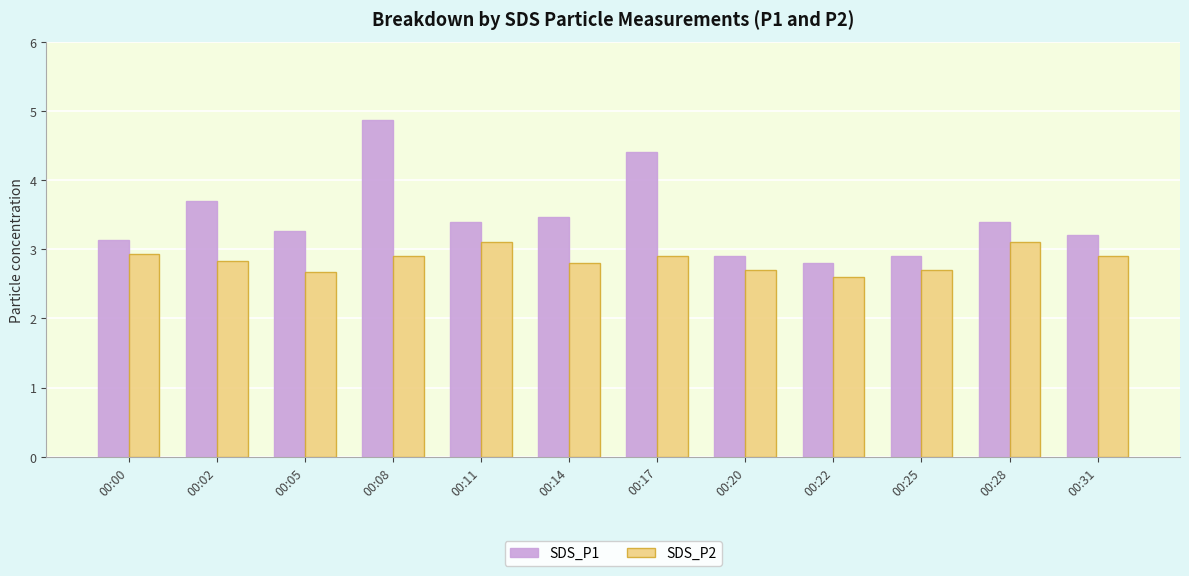

What is the maximum value shown in the chart?

4.9